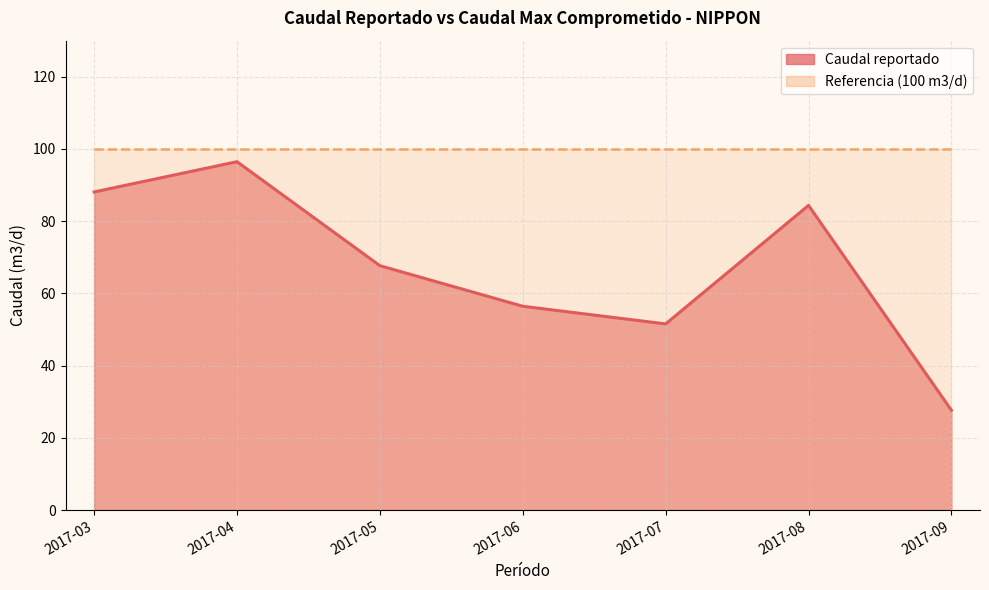

How many interior local valleys (lower than both neighbors) does the data have?

1